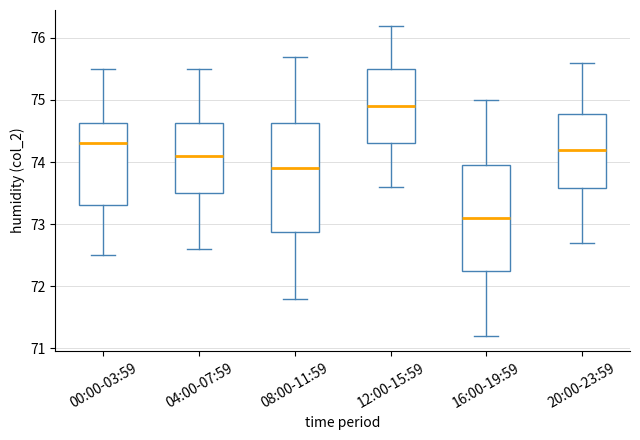

Reading left to right, read every box against the y-axis: the position of its median line, the range the box covers, and the ends of its whiskers. The values are not printed on the chart, so give them approximately, as read against the axis.

00:00-03:59: median 74.3, box 73.3 to 74.6, whiskers 72.5 to 75.5
04:00-07:59: median 74.1, box 73.5 to 74.6, whiskers 72.6 to 75.5
08:00-11:59: median 73.9, box 72.9 to 74.6, whiskers 71.8 to 75.7
12:00-15:59: median 74.9, box 74.3 to 75.5, whiskers 73.6 to 76.2
16:00-19:59: median 73.1, box 72.3 to 74.0, whiskers 71.2 to 75.0
20:00-23:59: median 74.2, box 73.6 to 74.8, whiskers 72.7 to 75.6